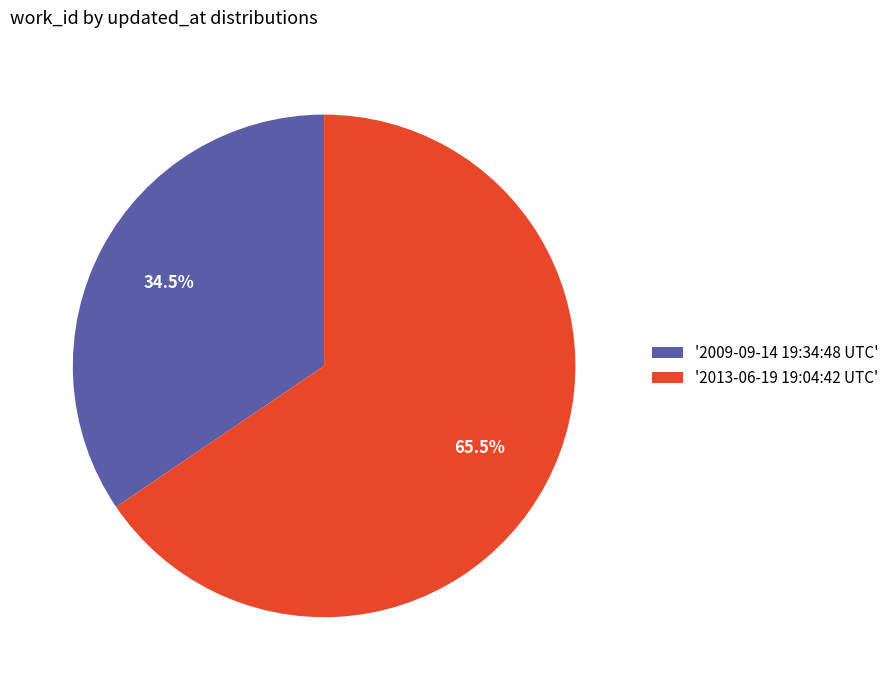

What is the smallest slice in the pie chart?

'2009-09-14 19:34:48 UTC'